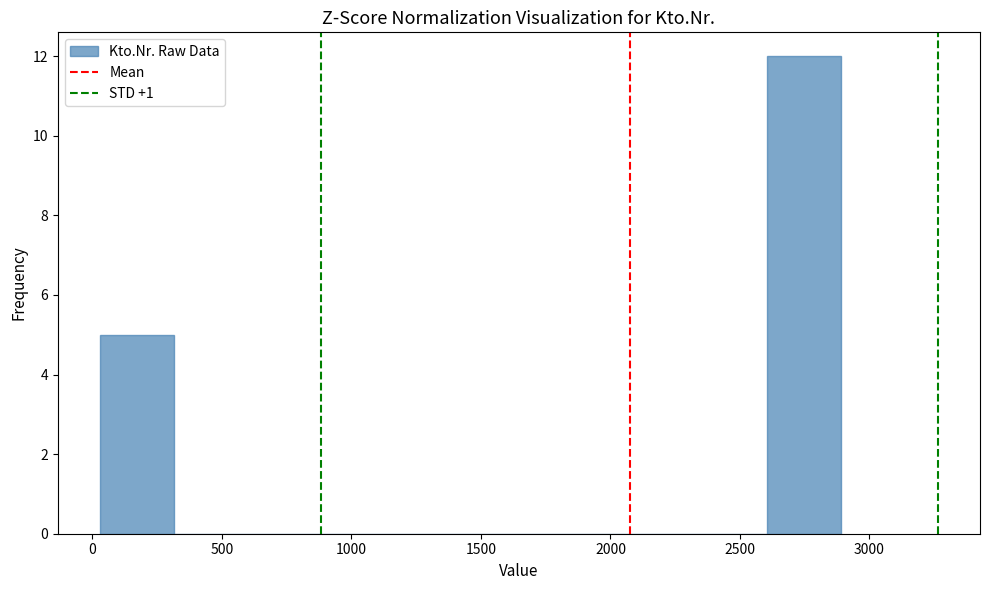

Over which range of the x-axis is the bar tallest?

2600 to 2900